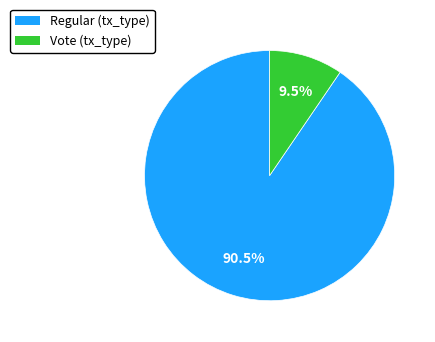

To the nearest percent, what is the average slice percentage?

50%